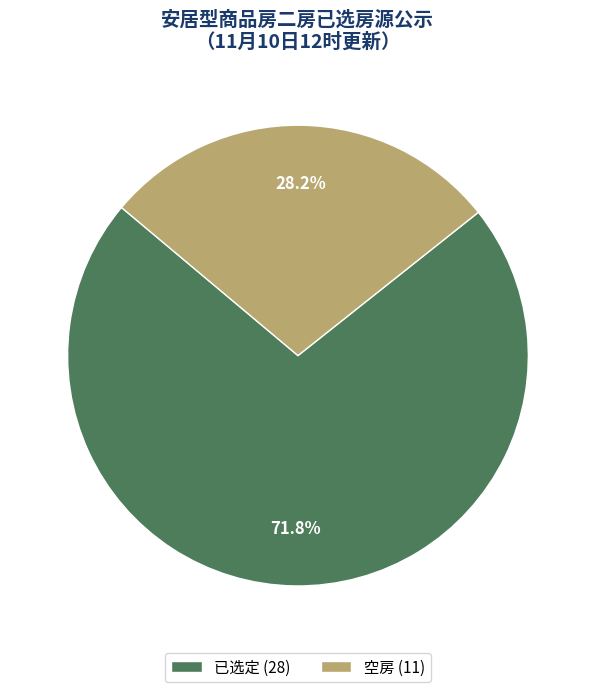

What is the smallest slice in the pie chart?

空房